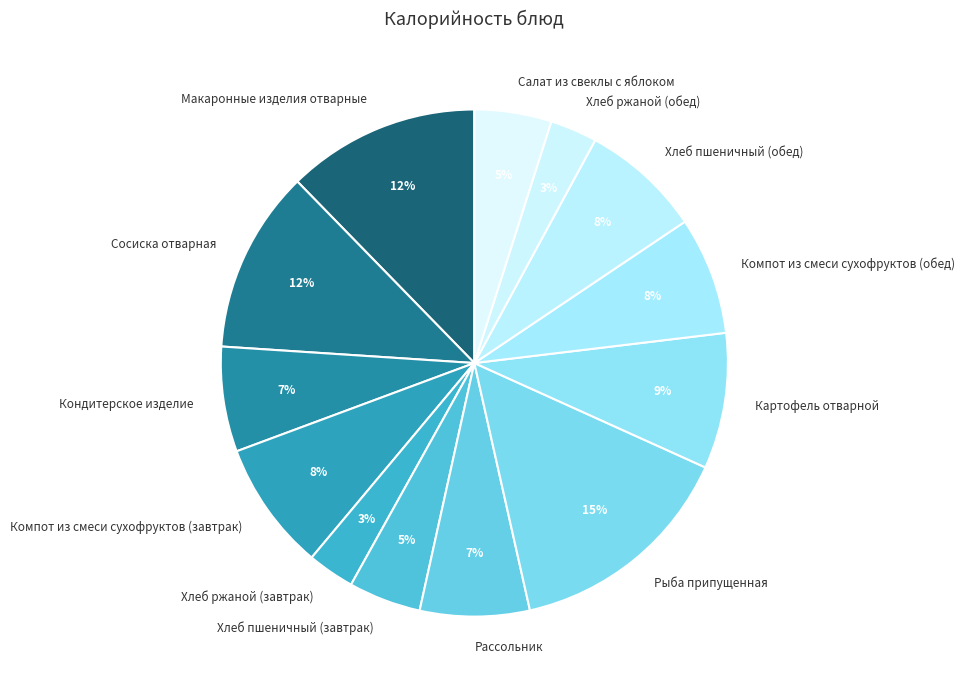

Which category has the biggest portion of the pie?

Рыба припущенная